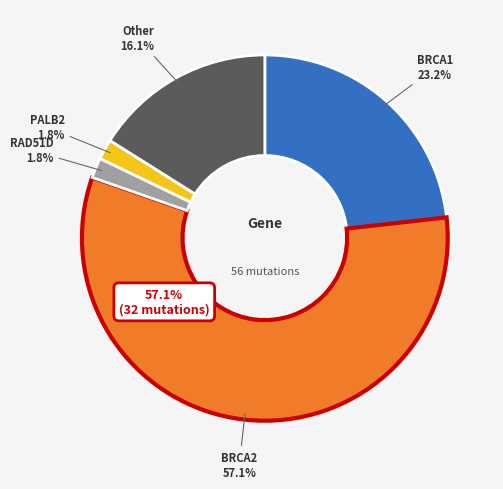

Does any single category account for the majority?

Yes